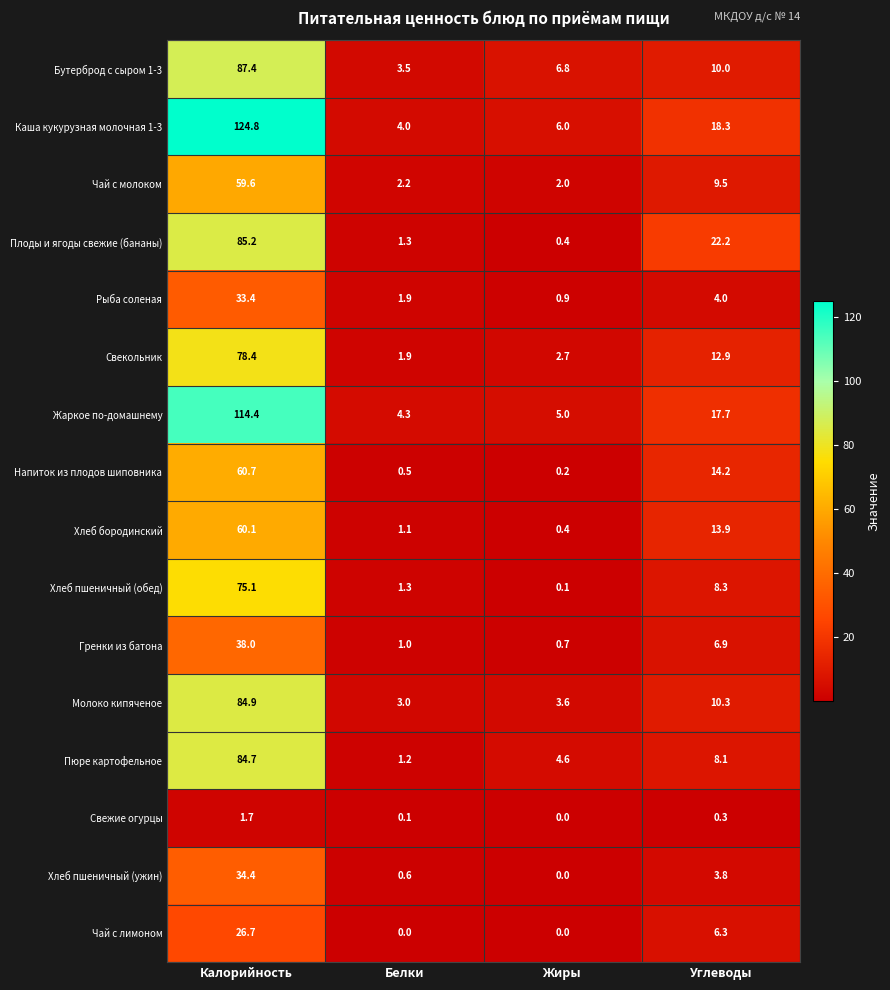

At which label does Каша кукурузная молочная 1-3 first exceed 18?

Калорийность